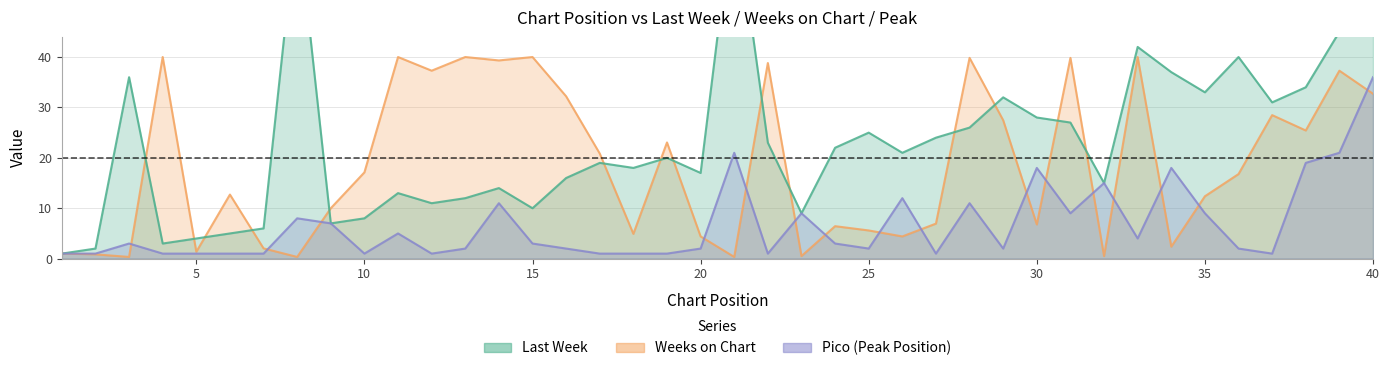

How many lines are shown in the chart?

3